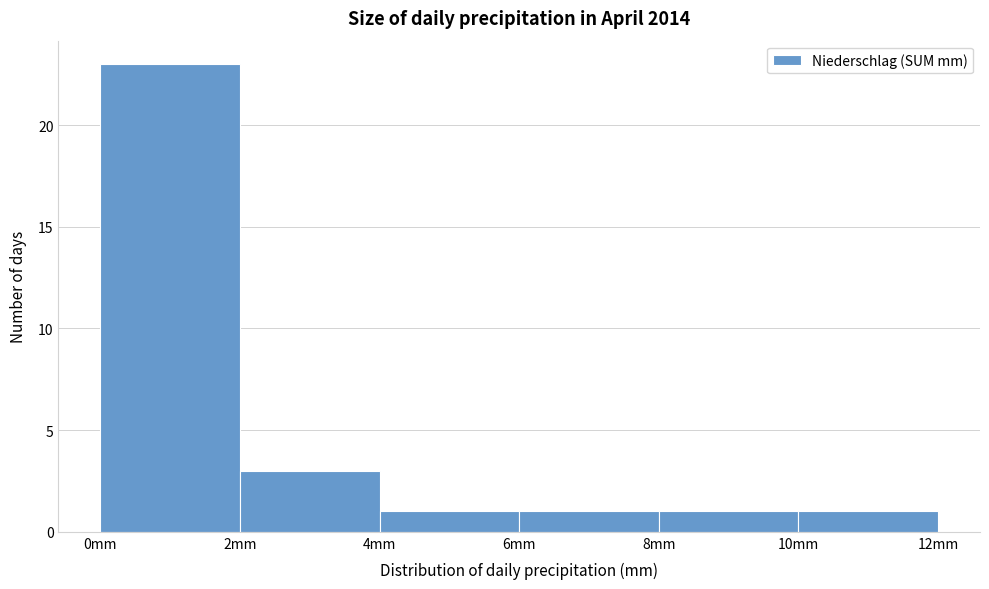

What is the height of the bar covering 4 to 6 on the x-axis? The values are not printed on the chart, so give them approximately, as read against the axis.

1